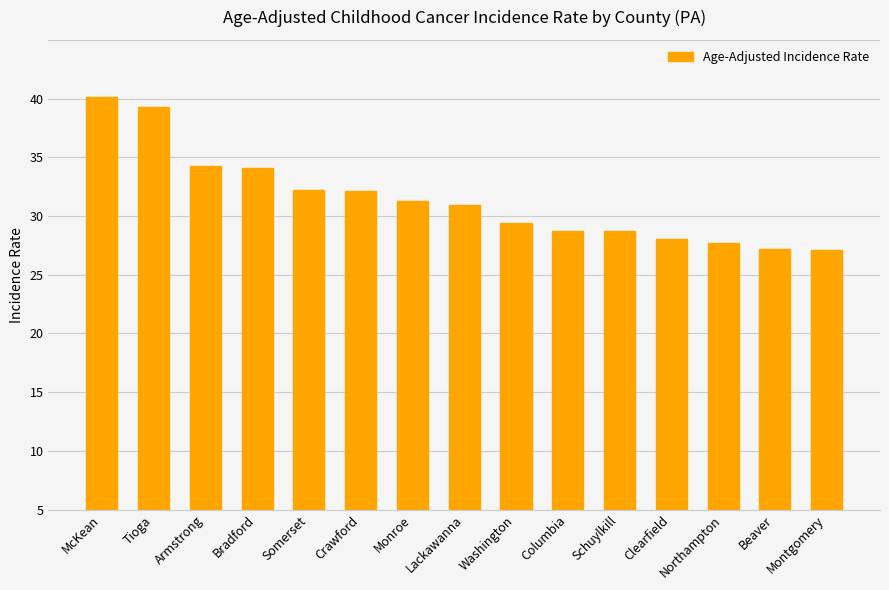

Does the chart contain any negative values?

No